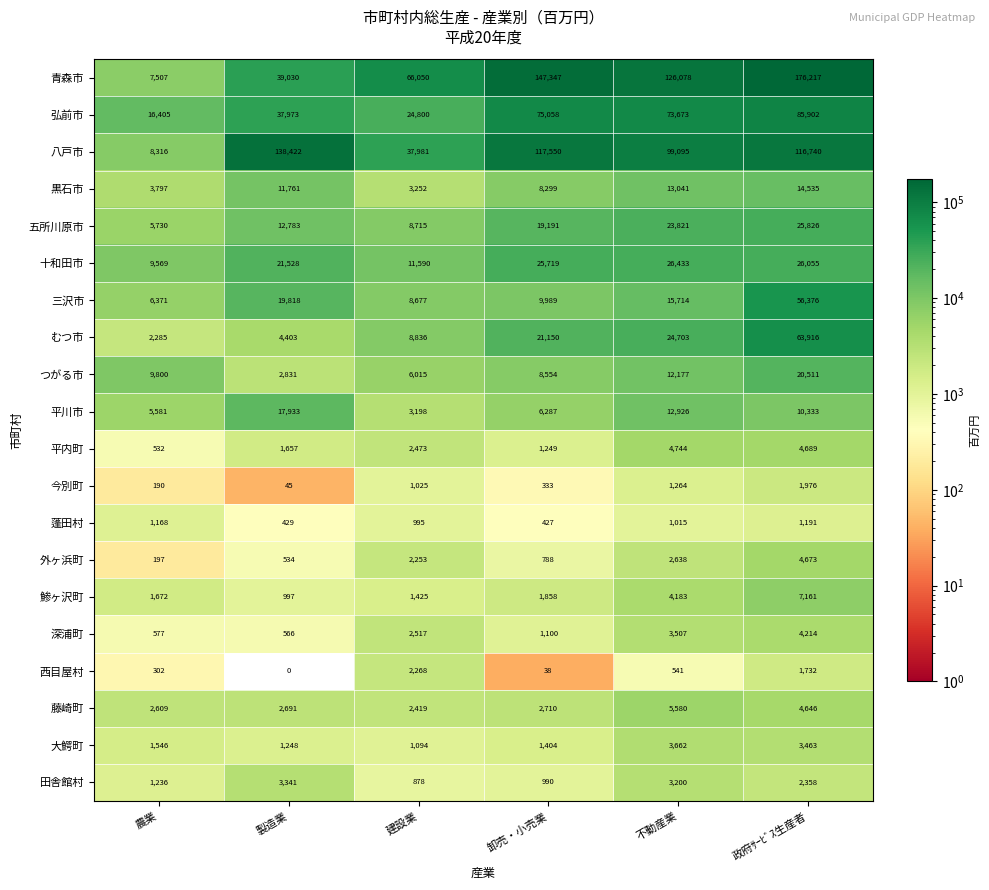

What is the difference between the 十和田市 values at 農業 and 卸売・小売業?

16150